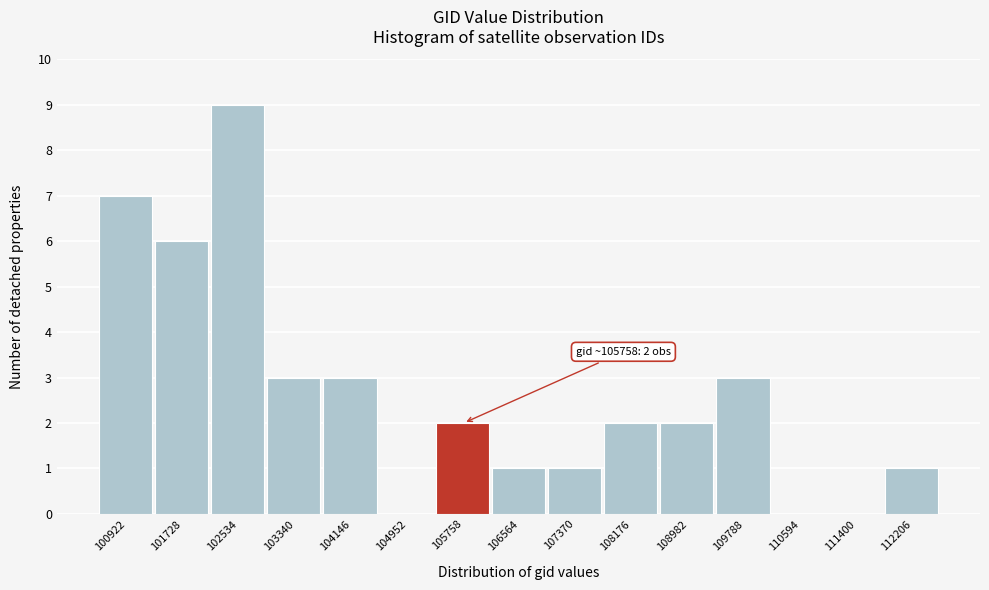

Reading left to right, list all the values displayed in this chart.

100922=7	101728=6	102534=9	103340=3	104146=3	104952=0	105758=2	106564=1	107370=1	108176=2	108982=2	109788=3	110594=0	111400=0	112206=1